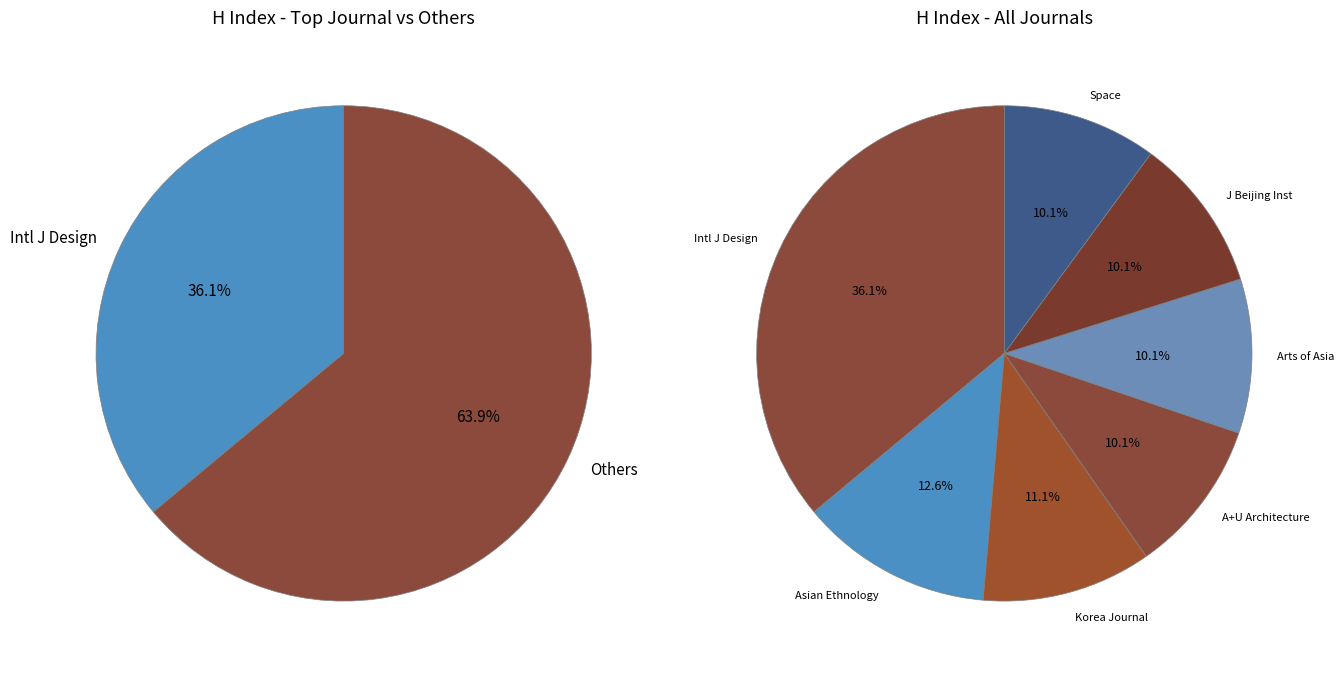

How many segments does this pie chart have?

7